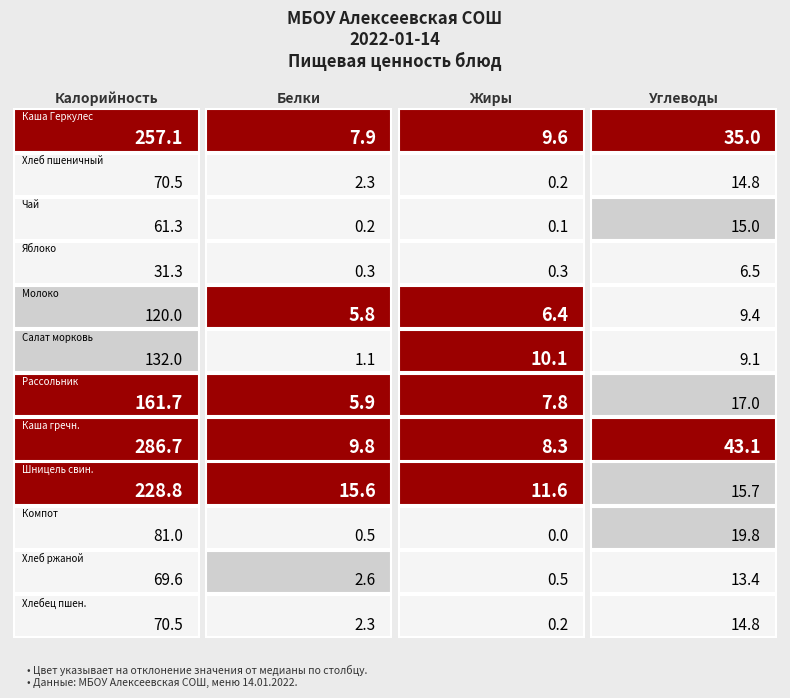

Which series has the largest total across all categories?

Каша гречневая